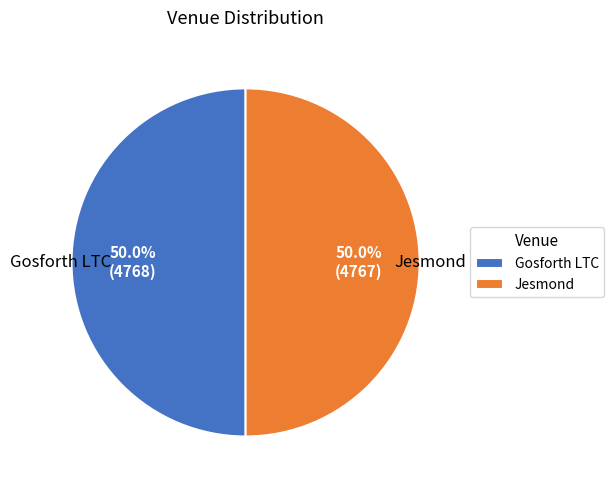

Is it true that Gosforth LTC is 50% of the pie?

True